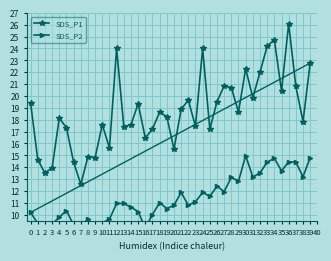

What is the difference between the second highest and minimum values in the SDS_P1 series?

12.2